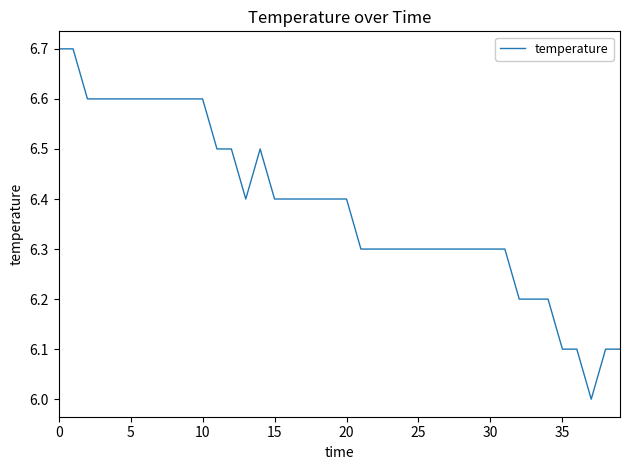

What is the sum of all values?

255.4